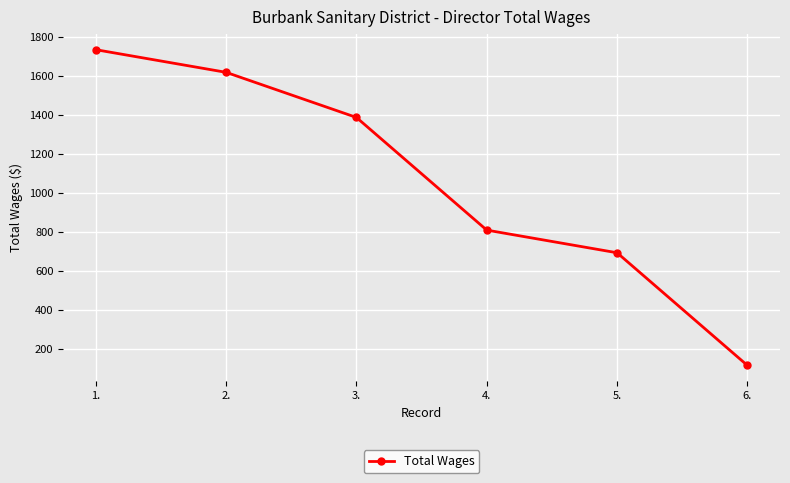

Does the chart display data point markers on the line(s)?

Yes